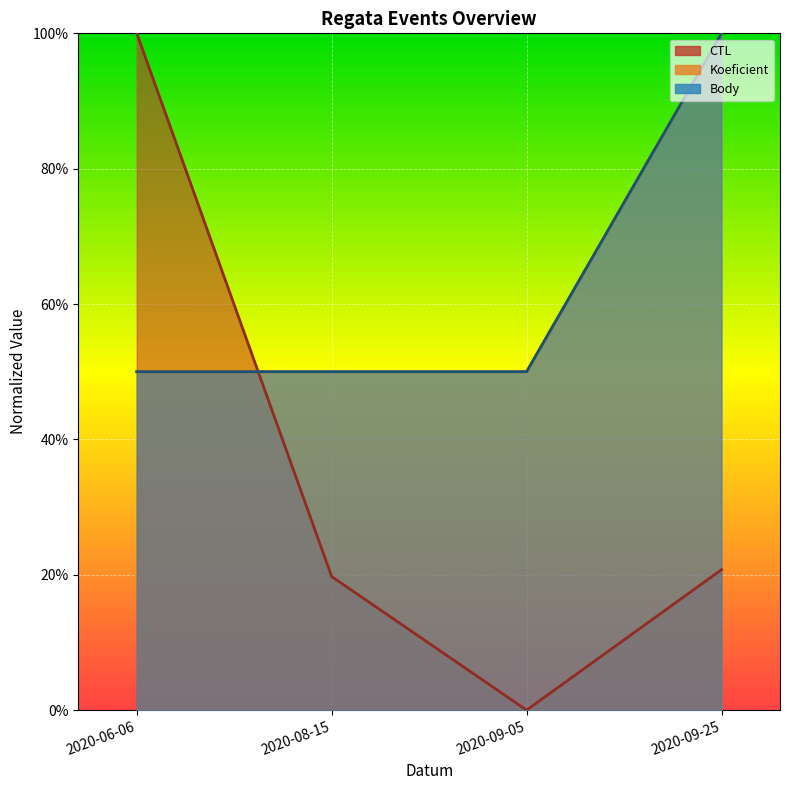

True or false: Body has a value of 0.5 at 2020-09-05.

True